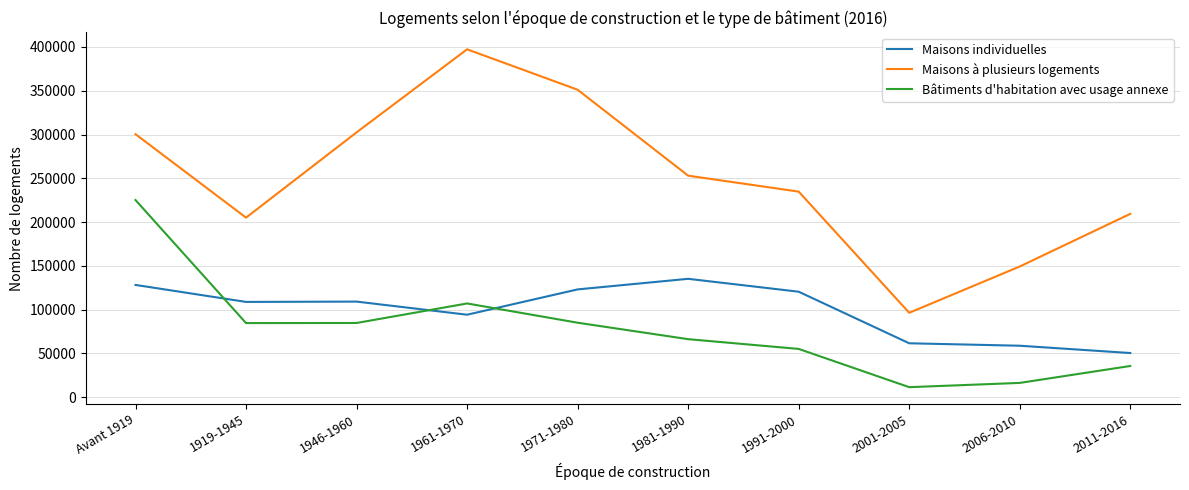

What are all the series names shown in the legend?

Maisons individuelles, Maisons à plusieurs logements, Bâtiments d'habitation avec usage annexe